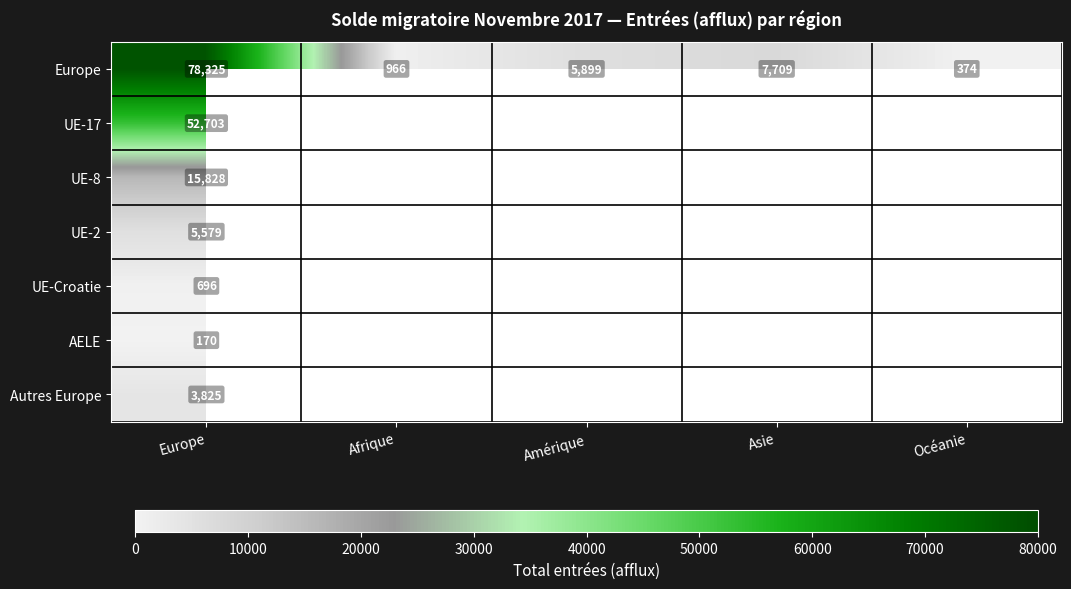

True or false: Autres Europe has a value of 3825 at Europe.

True